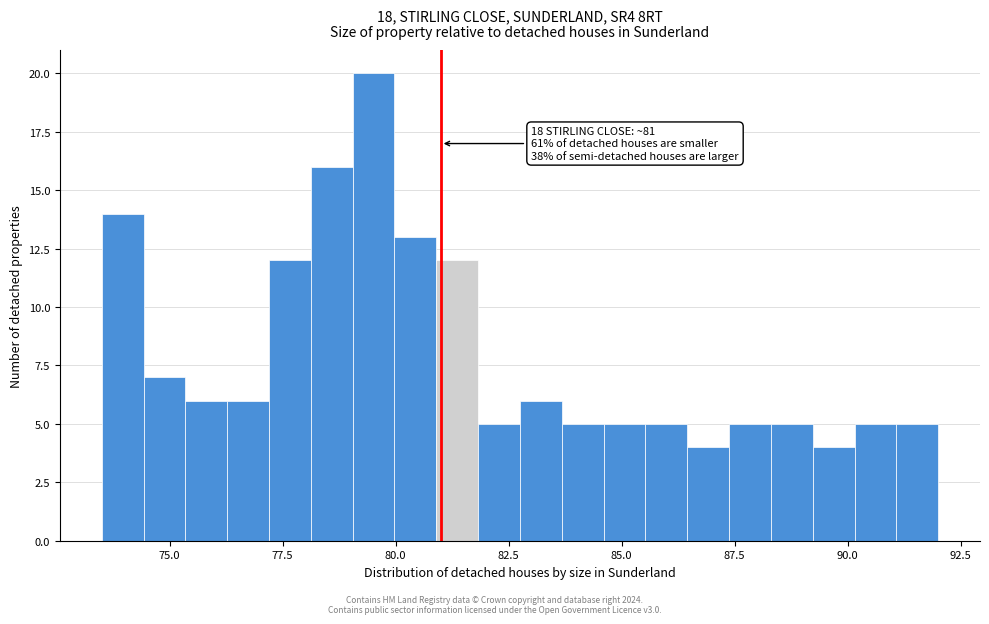

Read against the x-axis, roughly where is the centre of the tallest bar?

79.5